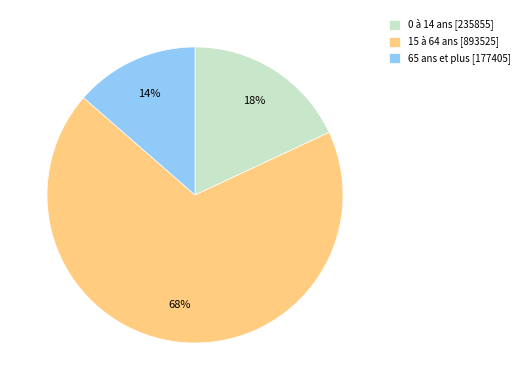

Do 0 à 14 ans [235855] and 65 ans et plus [177405] together represent more than half of the pie?

No